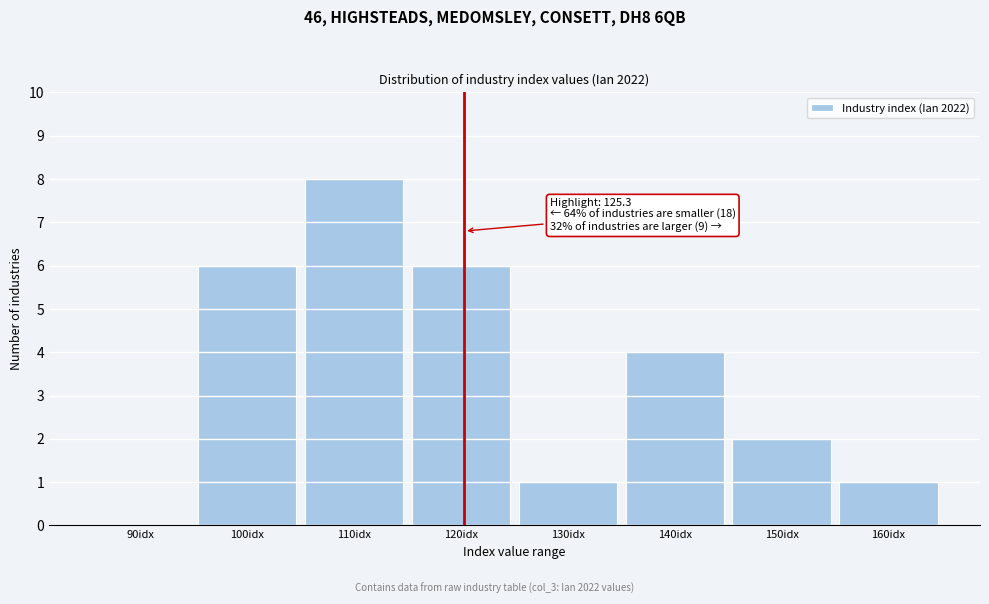

Reading left to right, list all the values displayed in this chart.

90idx=0	100idx=6	110idx=8	120idx=6	130idx=1	140idx=4	150idx=2	160idx=1